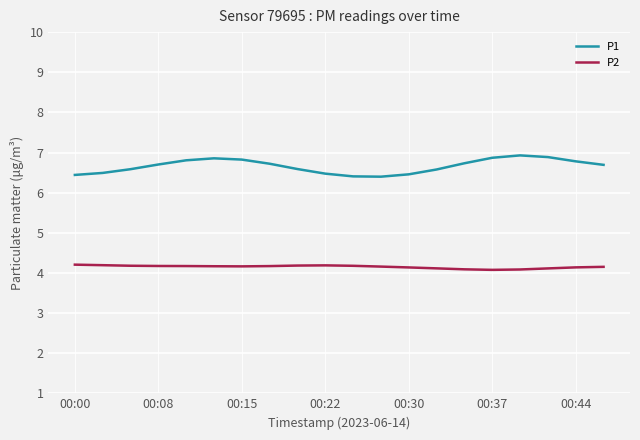

How many P2 values are between 4 and 5?

20